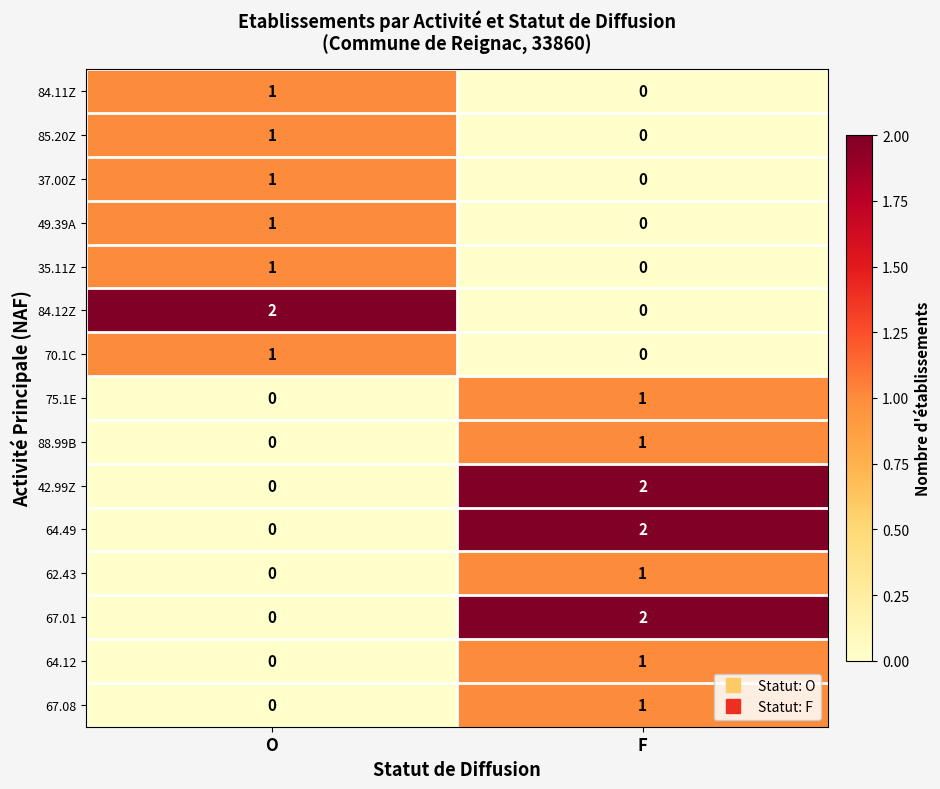

At how many categories does at least one series exceed 0?

2